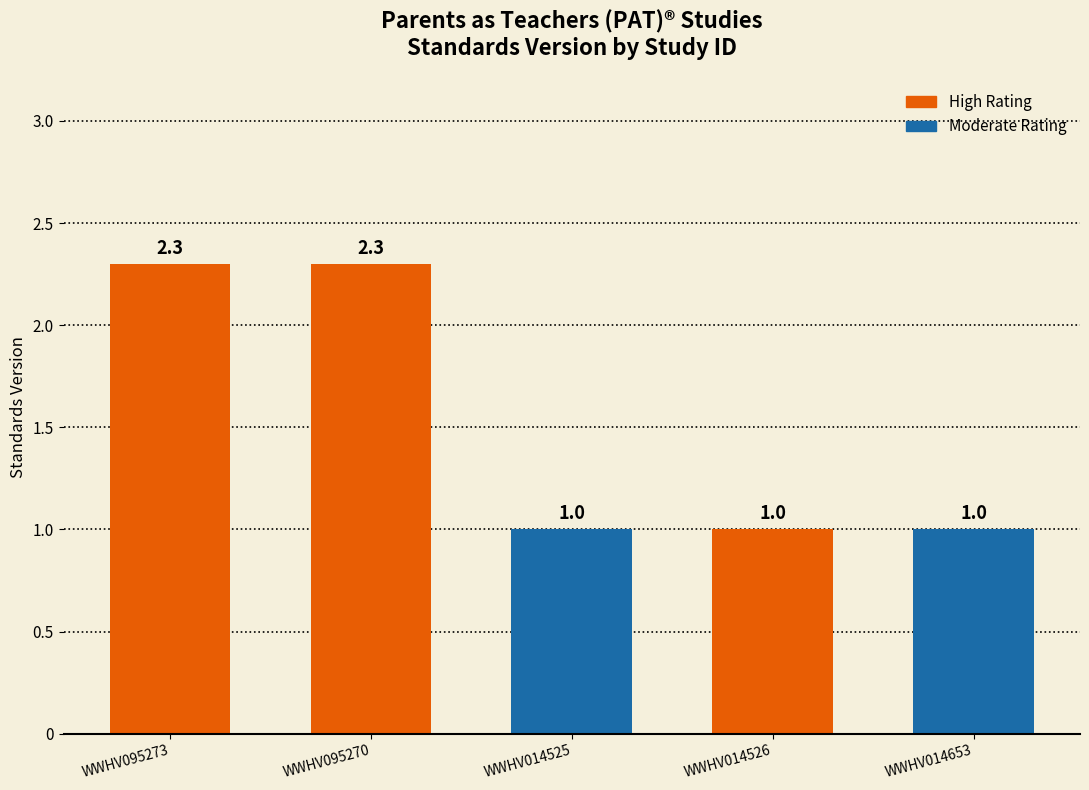

Between WWHV014525 and WWHV095270, which is larger?

WWHV095270